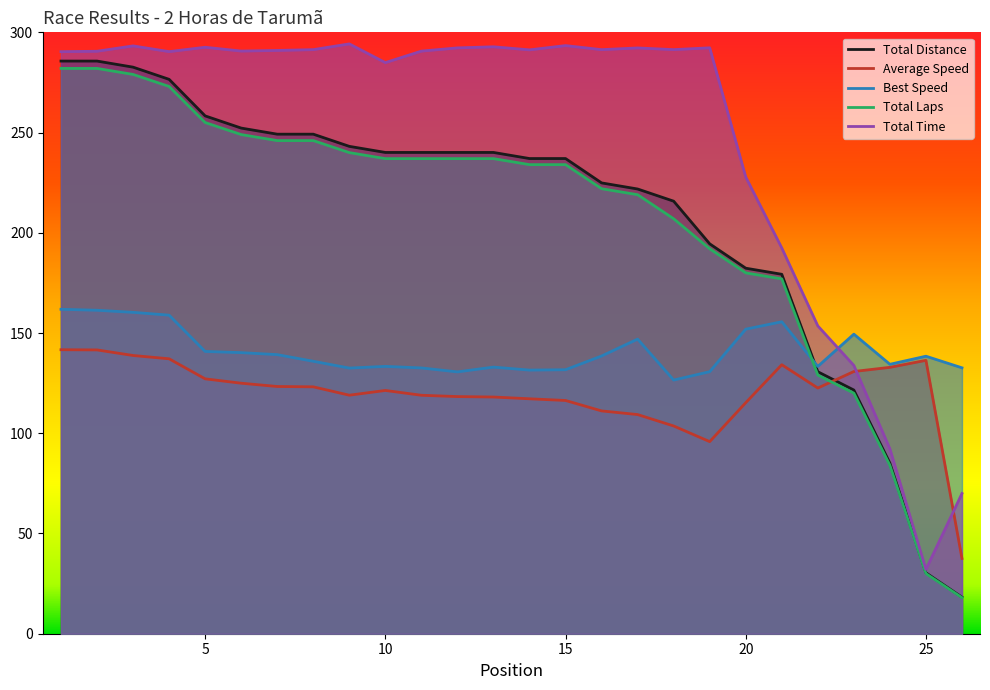

Which series has the largest range (max minus min)?

Total Distance